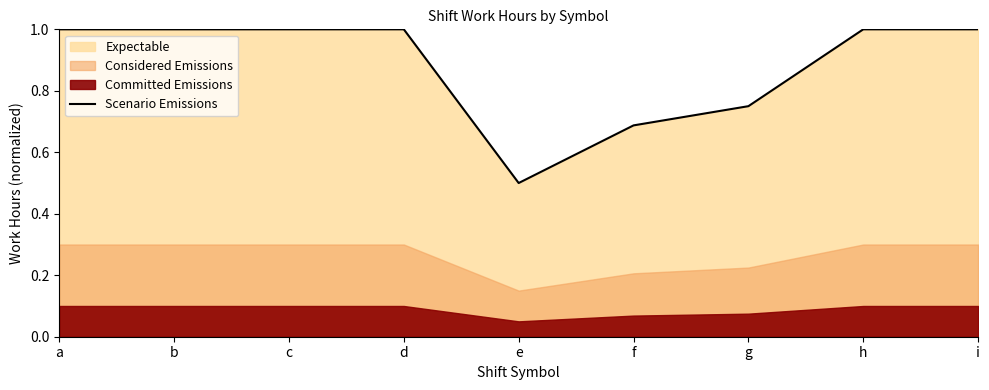

How many interior local peaks (higher than both neighbors) does the data have?

2